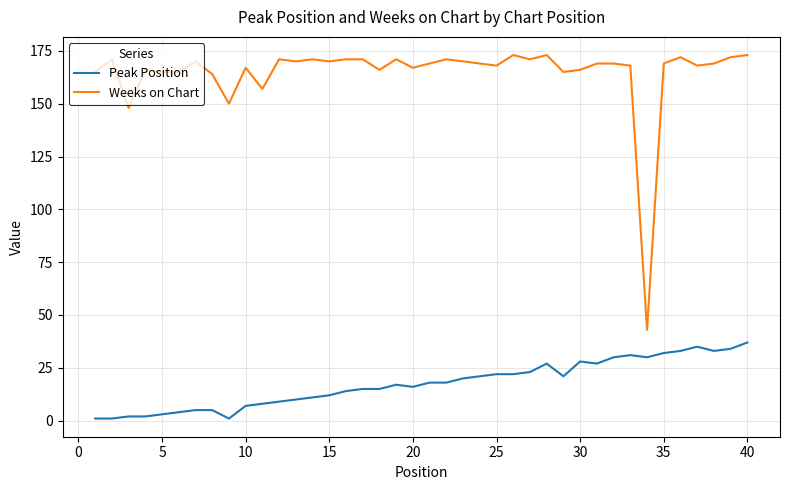

Which series has the largest range (max minus min)?

Weeks on Chart